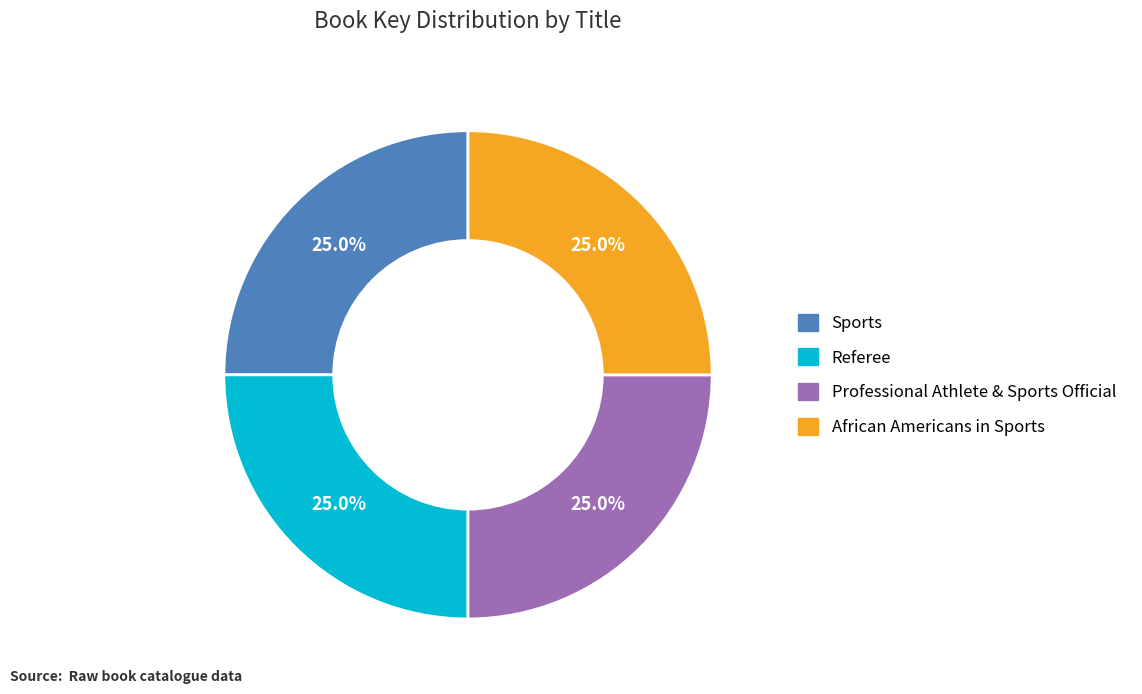

Is it true that Referee is 25% of the pie?

True